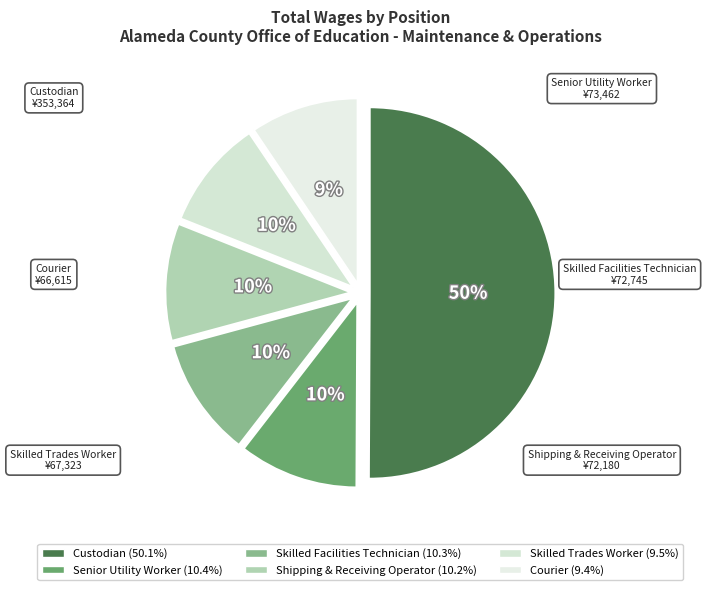

Is Courier the majority of the pie?

No